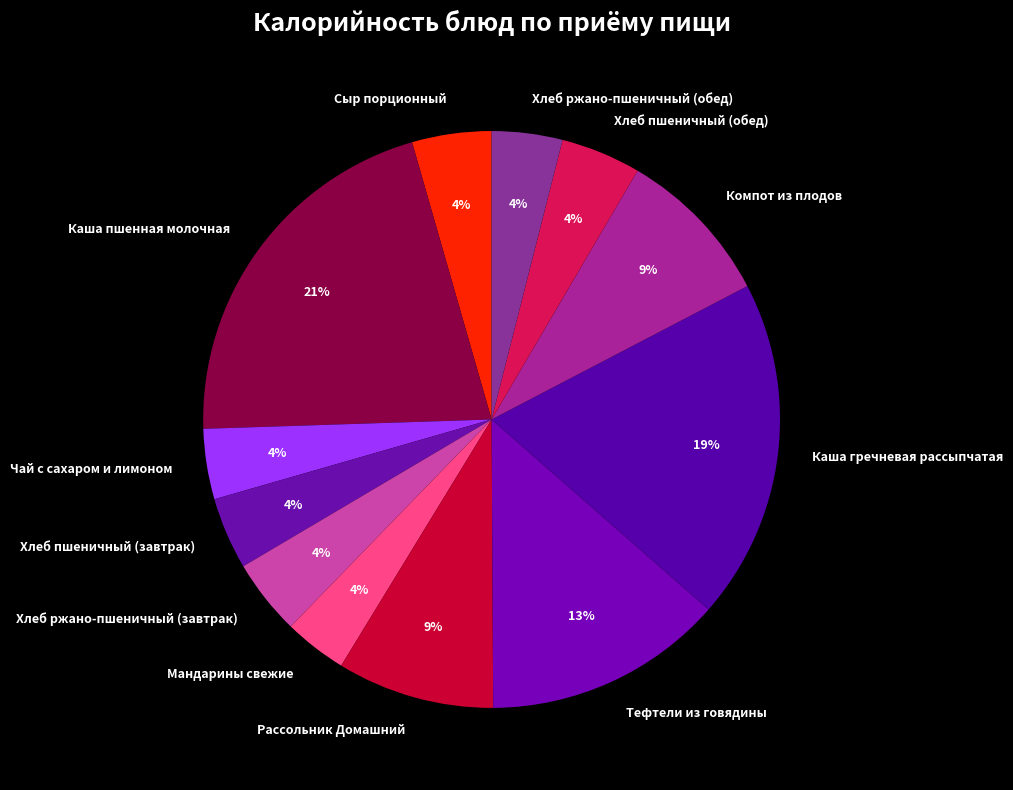

To the nearest percent, what is the average slice percentage?

8%